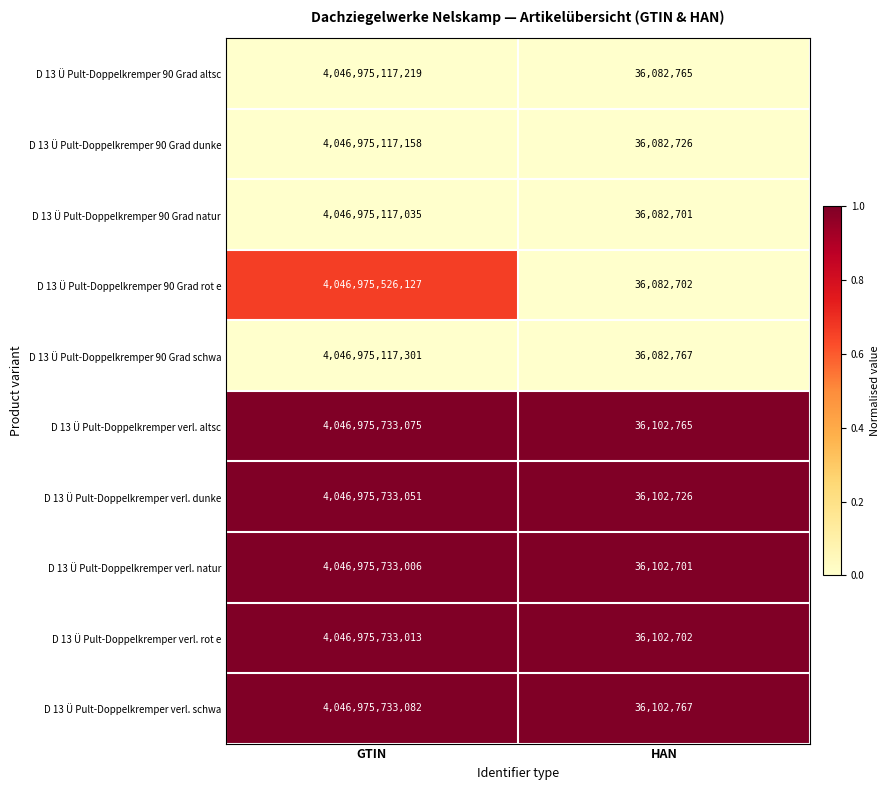

Which series has the largest range (max minus min)?

D 13 Ü Pult-Doppelkremper verl. dunke